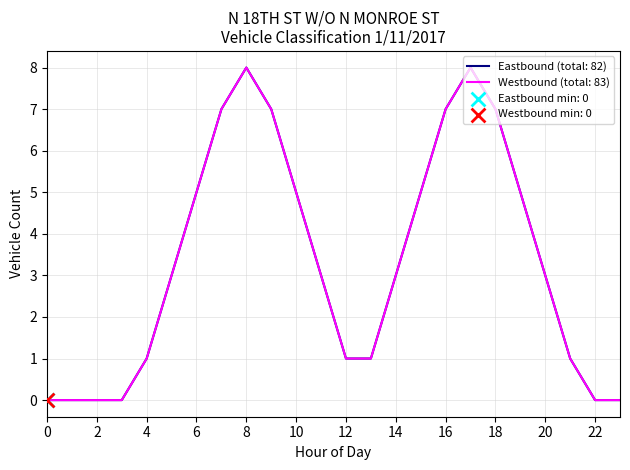

Does the chart have visible grid lines?

Yes